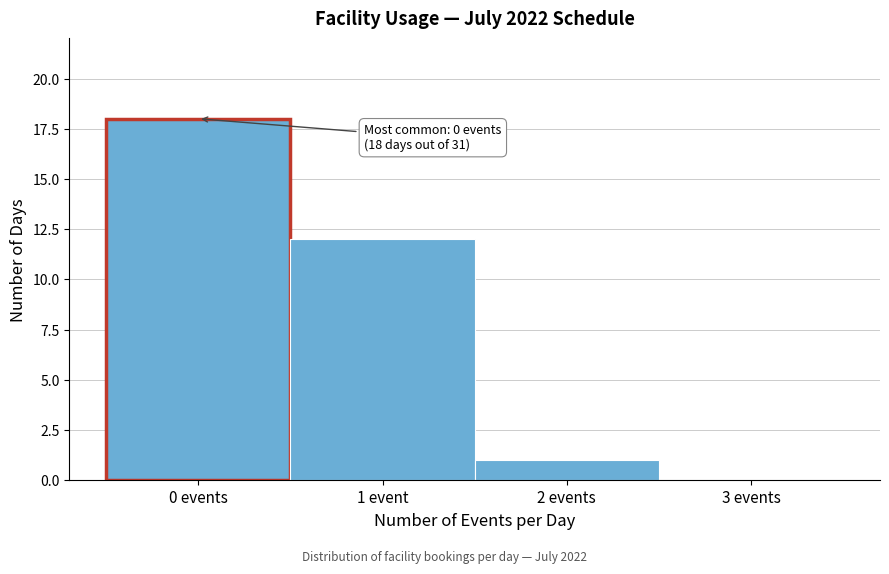

Reading left to right, list all the values displayed in this chart.

0 events=18	1 event=12	2 events=1	3 events=0